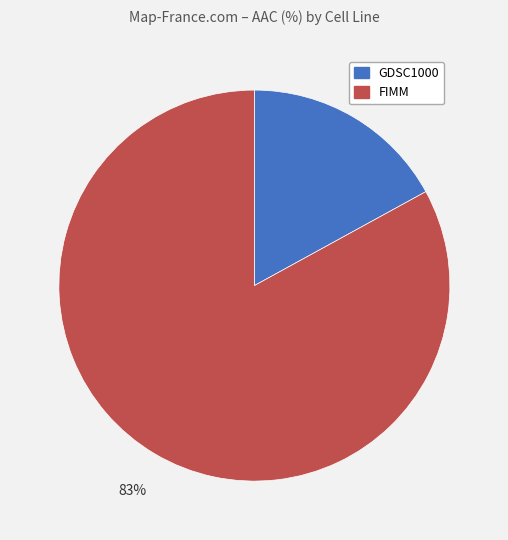

Does any single category account for the majority?

Yes